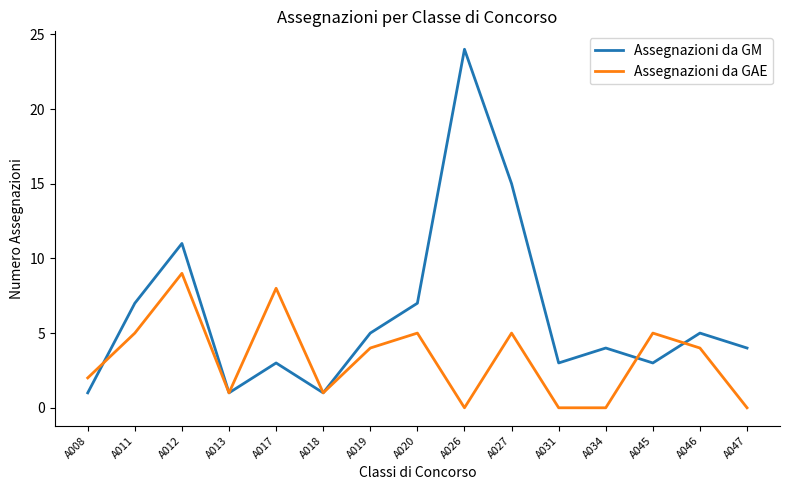

Rank the series at A020 from highest to lowest value.

Assegnazioni da GM, Assegnazioni da GAE